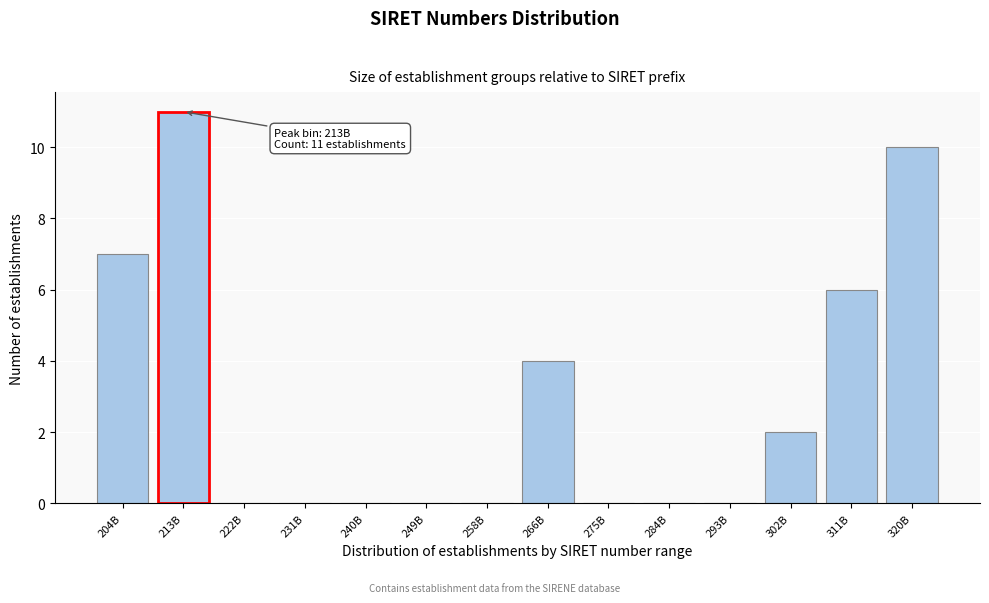

Reading left to right, transcribe all the data shown in this chart.

204B=7	213B=11	222B=0	231B=0	240B=0	249B=0	258B=0	266B=4	275B=0	284B=0	293B=0	302B=2	311B=6	320B=10